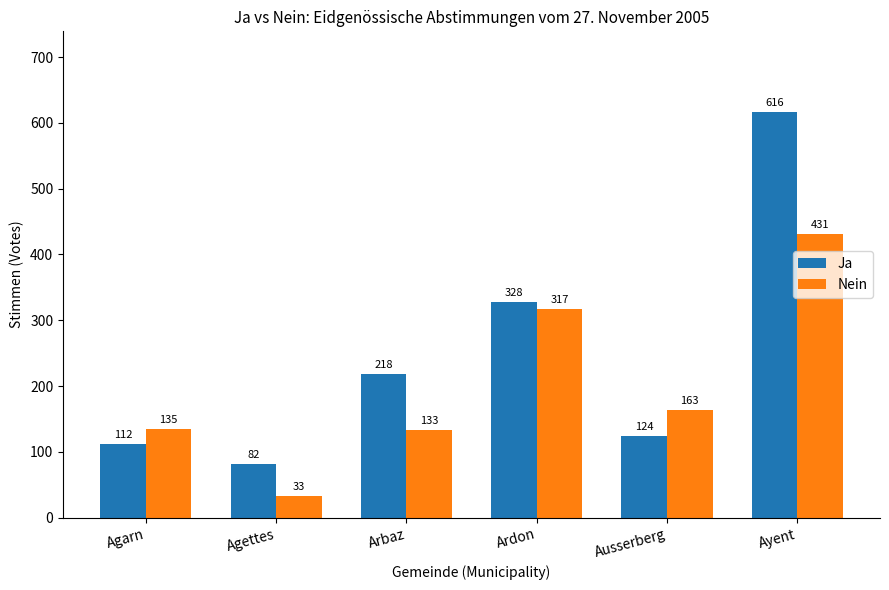

Reading left to right, extract all data points from this chart.

Ja: Agarn=112	Agettes=82	Arbaz=218	Ardon=328	Ausserberg=124	Ayent=616
Nein: Agarn=135	Agettes=33	Arbaz=133	Ardon=317	Ausserberg=163	Ayent=431